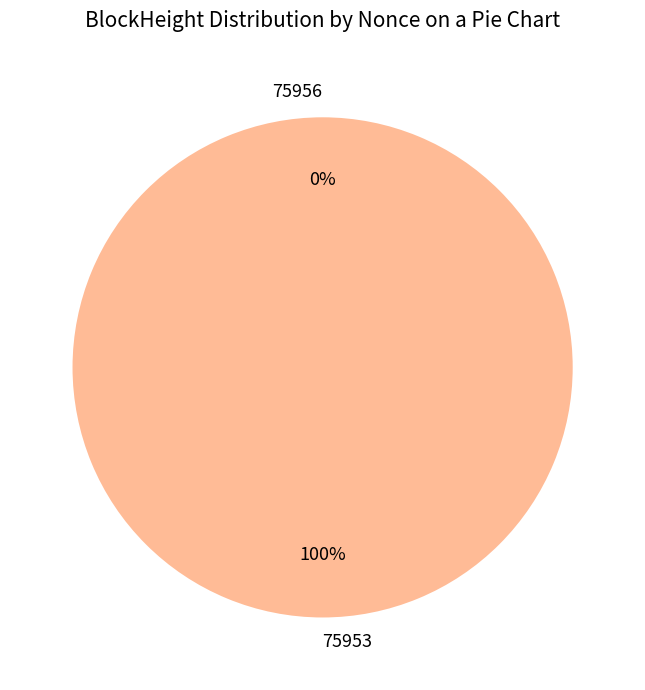

The 75953 slice represents 99% of the pie. True or false?

False